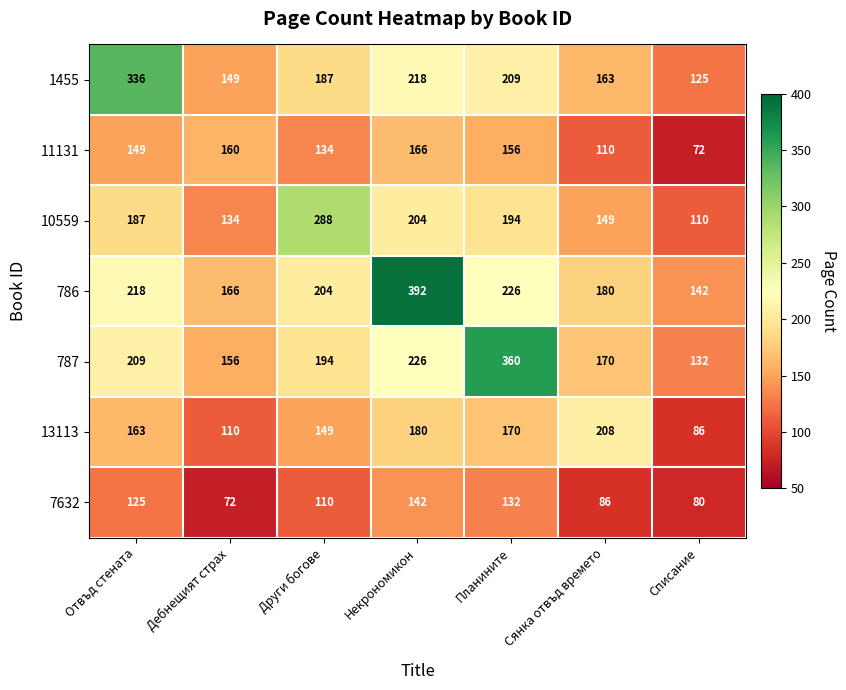

Which series changed the most between Планините and Сянка отвъд времето?

787